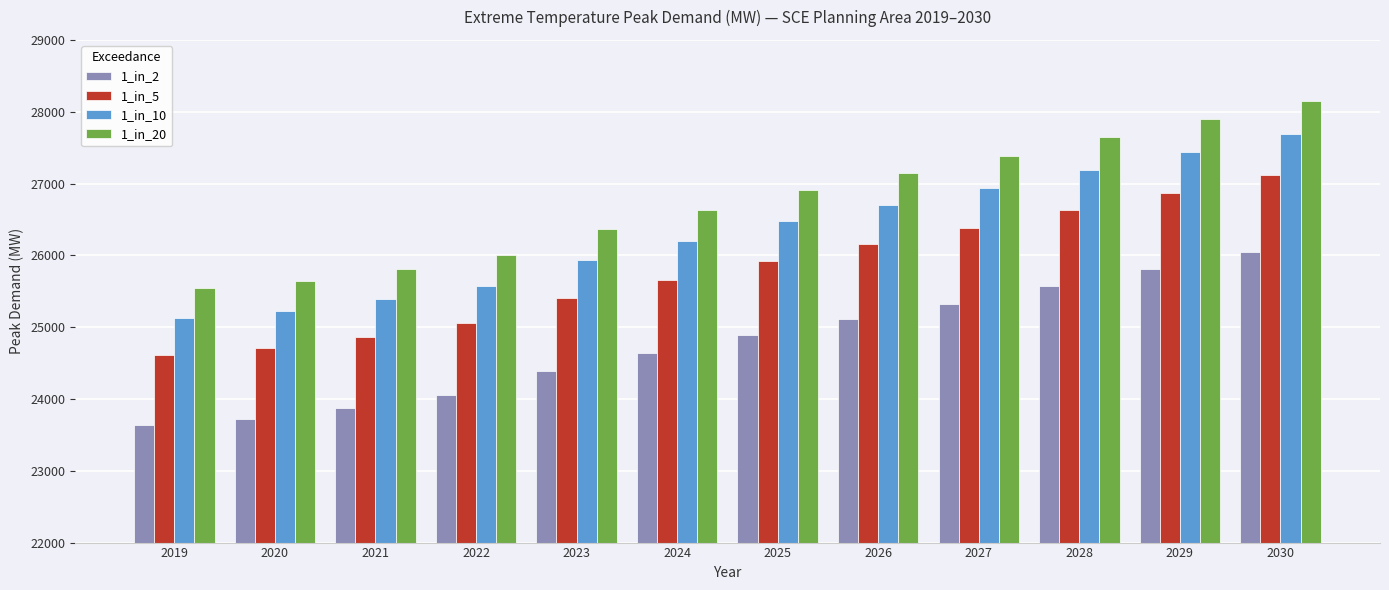

What is the difference between the maximum and second lowest values in the 1_in_20 series?

2507.5